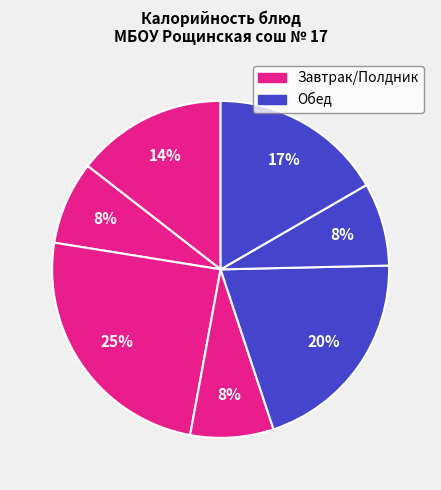

How many segments does this pie chart have?

7